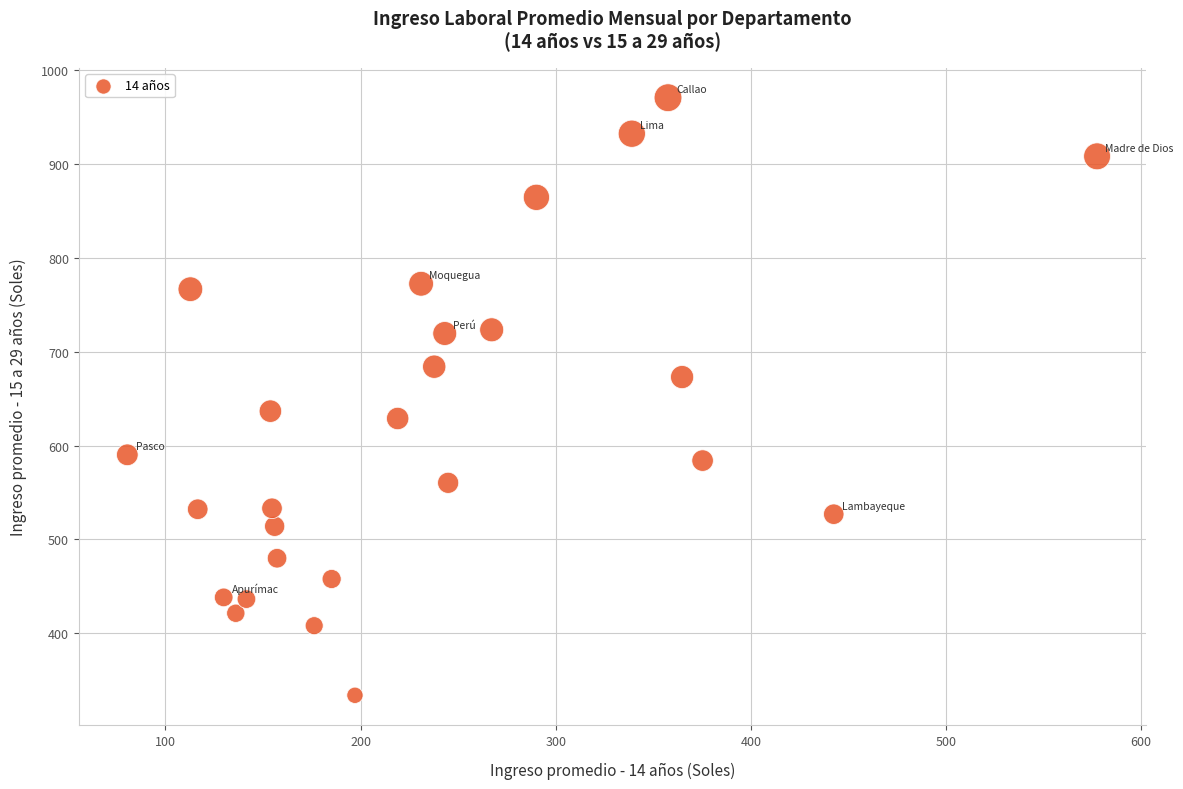

What is the range of X values (max minus min)?

496.9